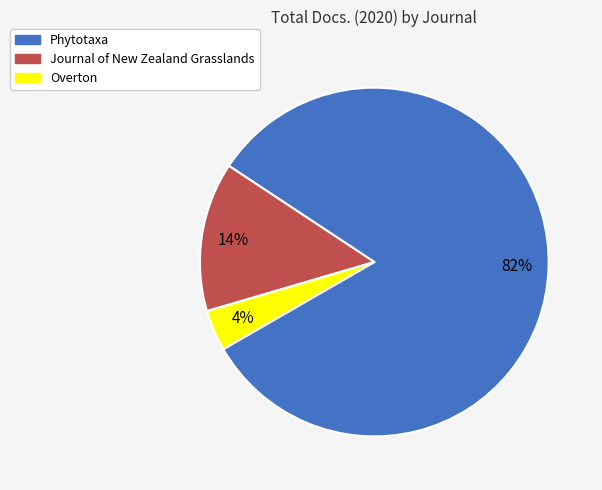

To the nearest percent, what is the combined percentage of Overton and Journal of New Zealand Grasslands?

18%